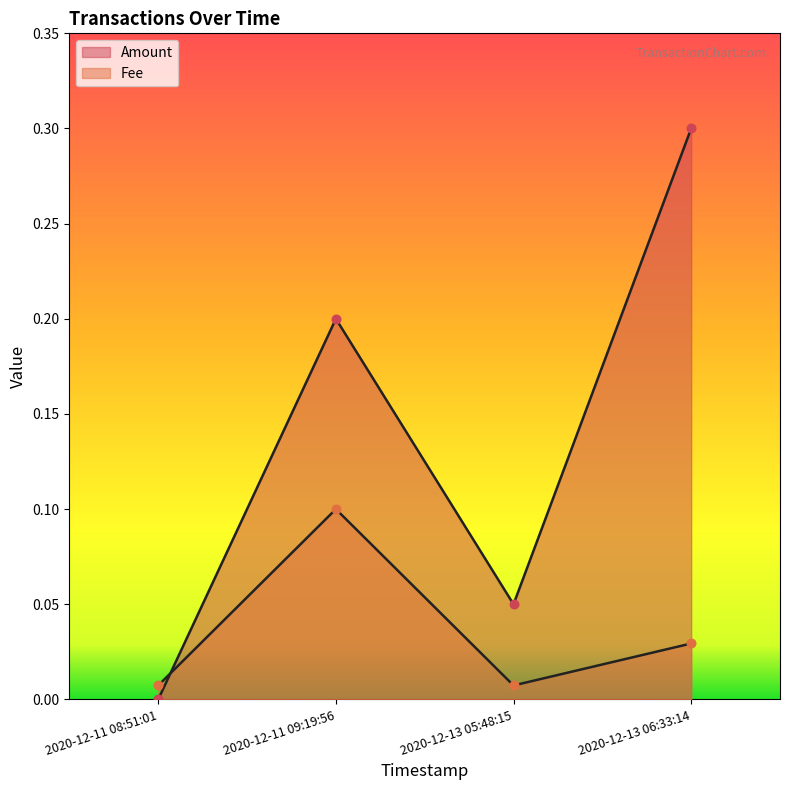

At which category is the sum across all series the highest?

2020-12-13 06:33:14